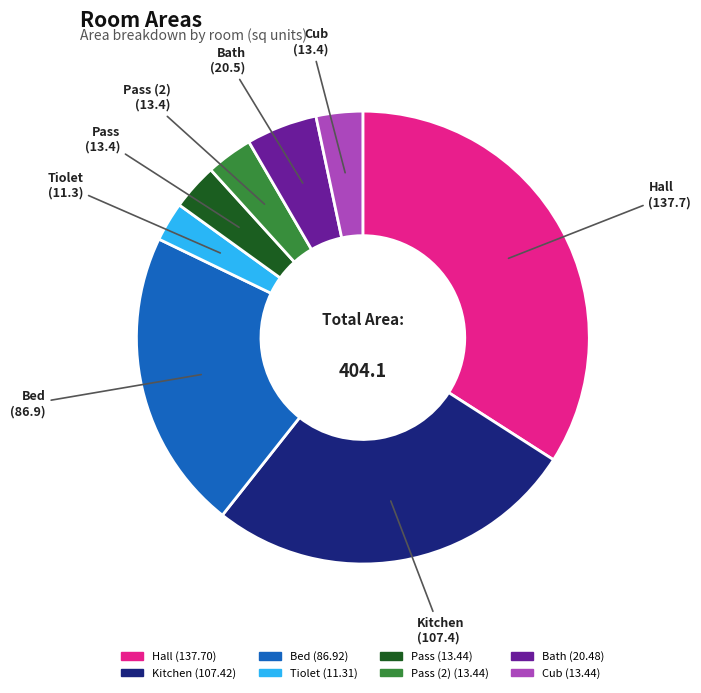

Does any single category account for the majority?

No